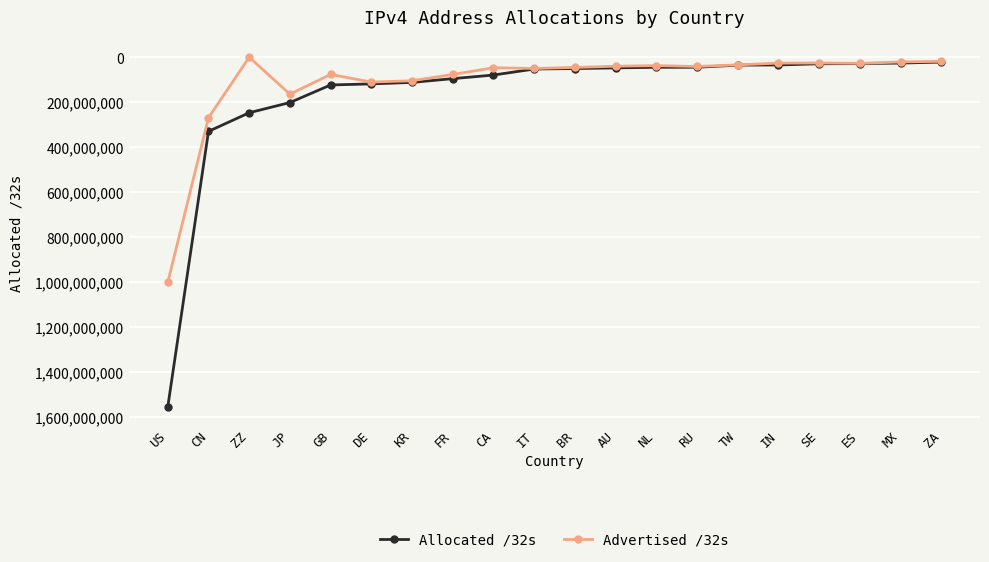

How many lines are shown in the chart?

2